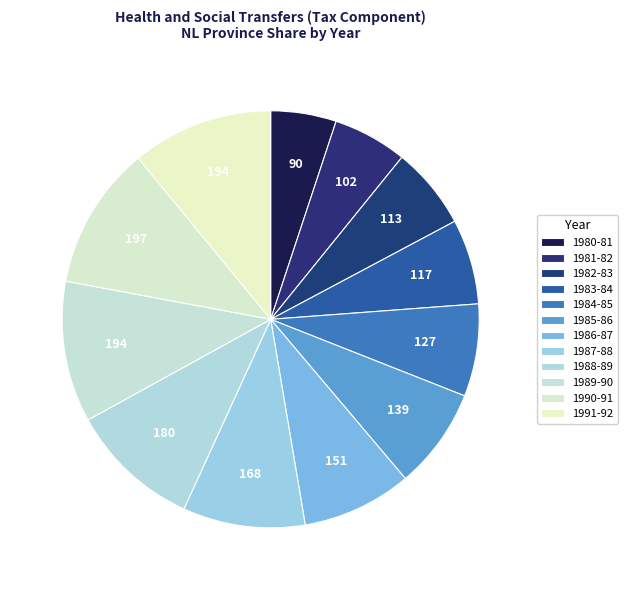

How many slices are in this pie chart?

12